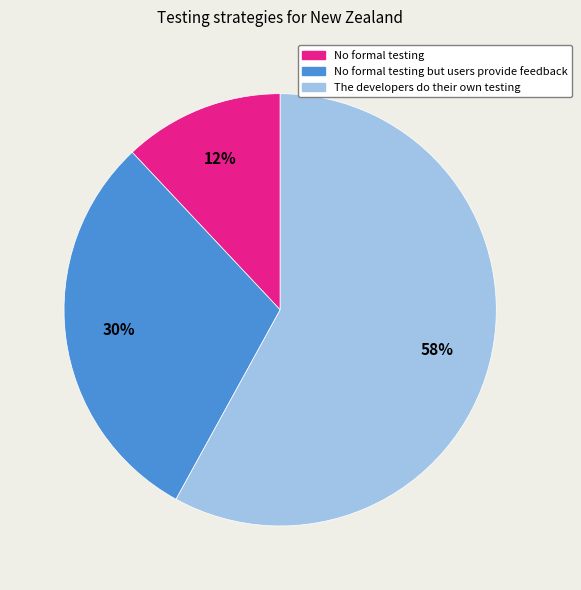

What is the ratio of the value at No formal testing but users provide feedback to the value at The developers do their own testing?

0.5